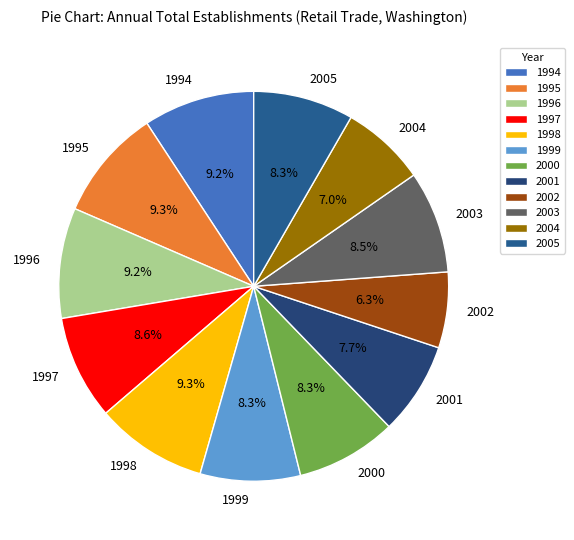

How many segments does this pie chart have?

12